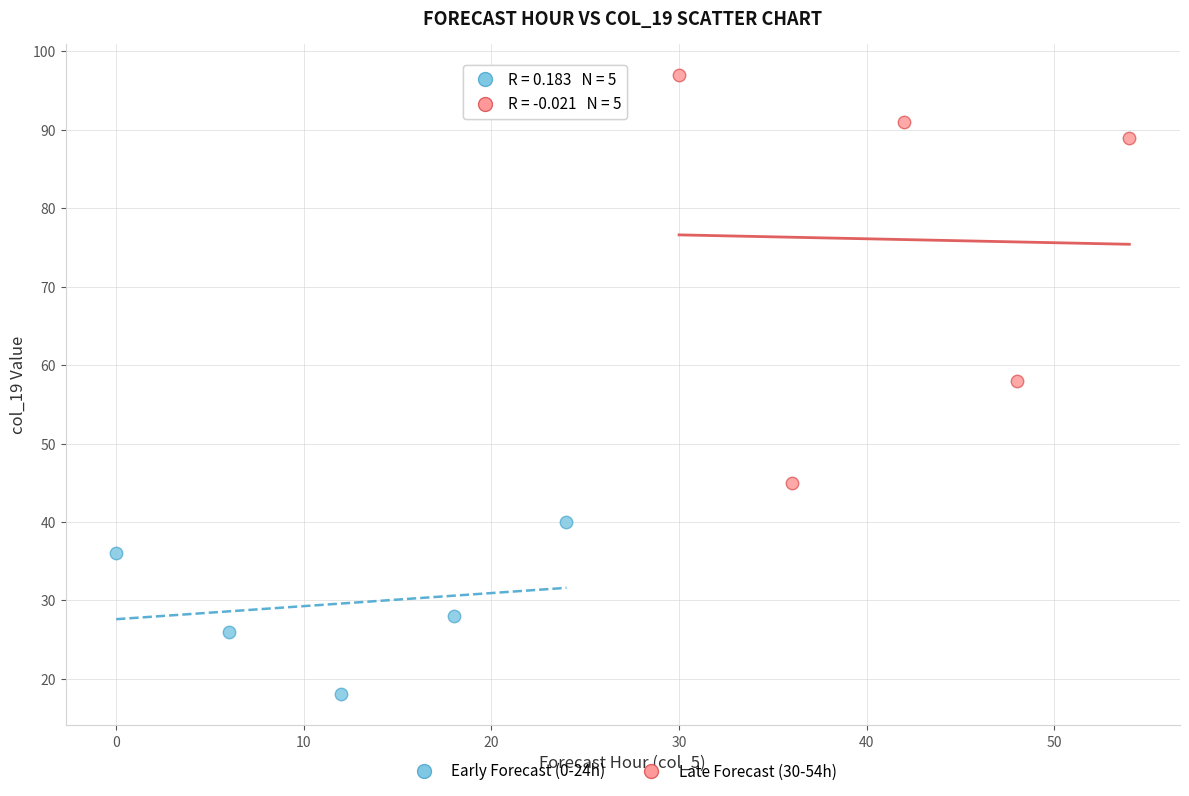

Which series reaches the minimum Y coordinate?

Early Forecast (0-24h)